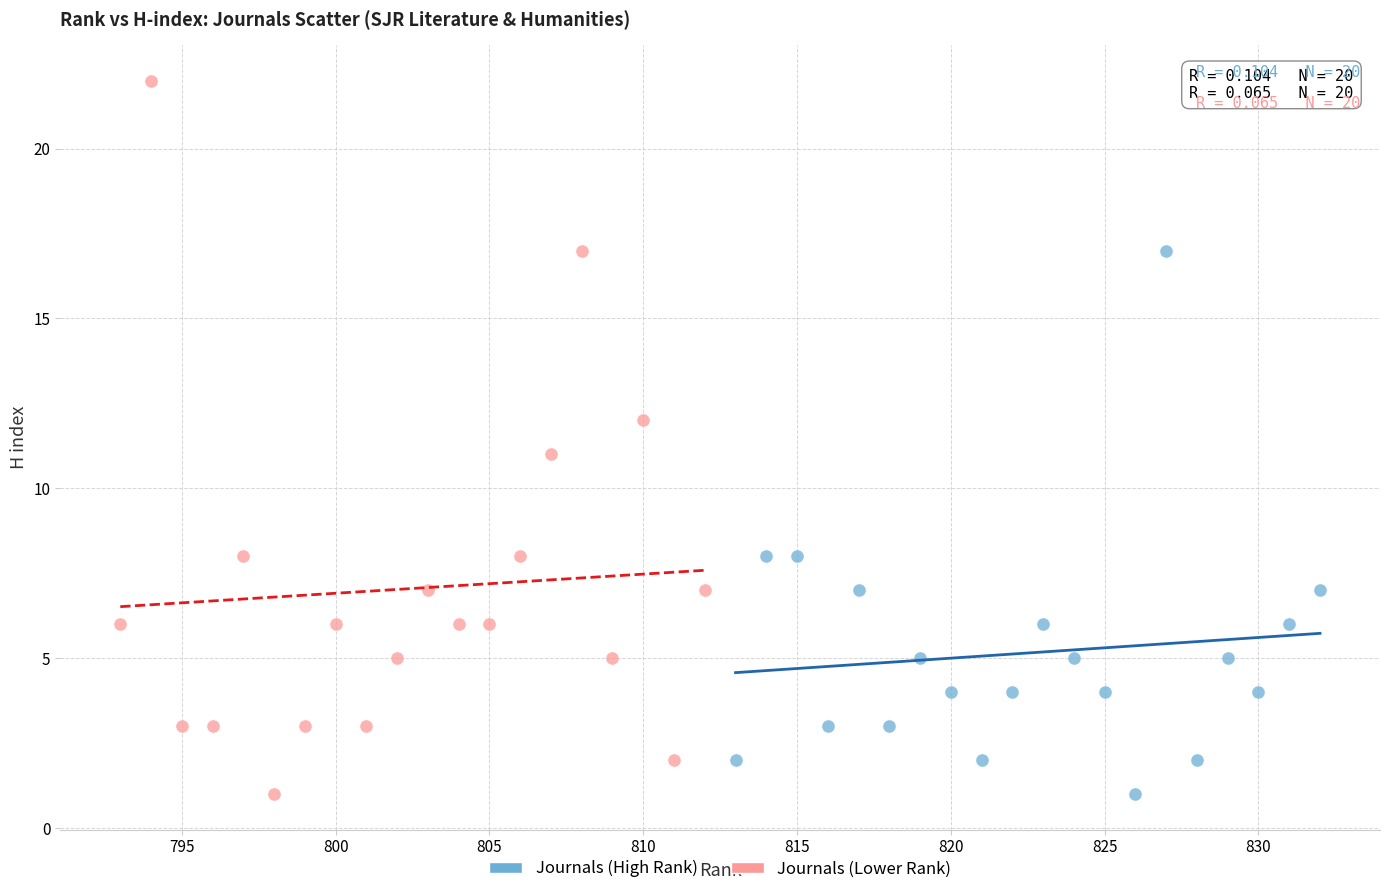

Which series reaches the maximum Y coordinate?

Journals (Lower Rank)